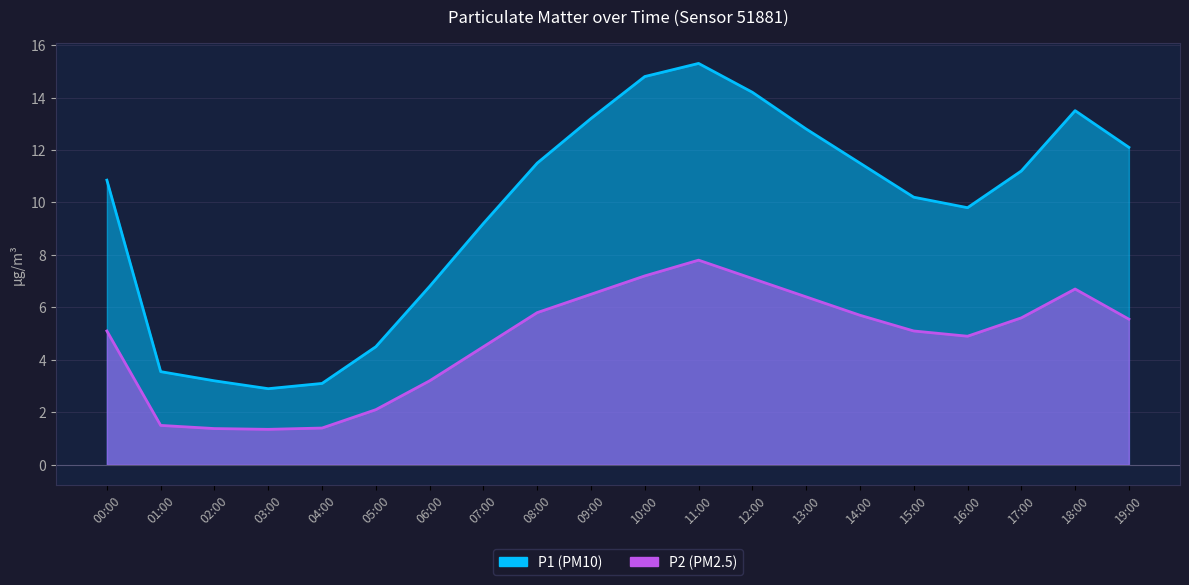

At which category does the chart reach its minimum across all series?

03:00